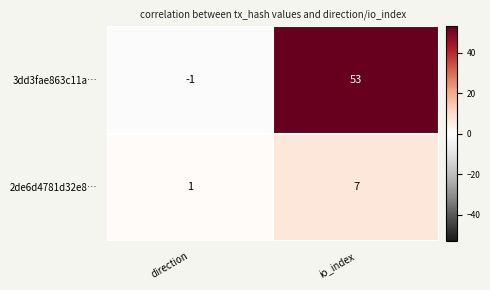

Reading right to left, list all the values displayed in this chart.

3dd3fae863c11a…: io_index=53	direction=-1
2de6d4781d32e8…: io_index=7	direction=1